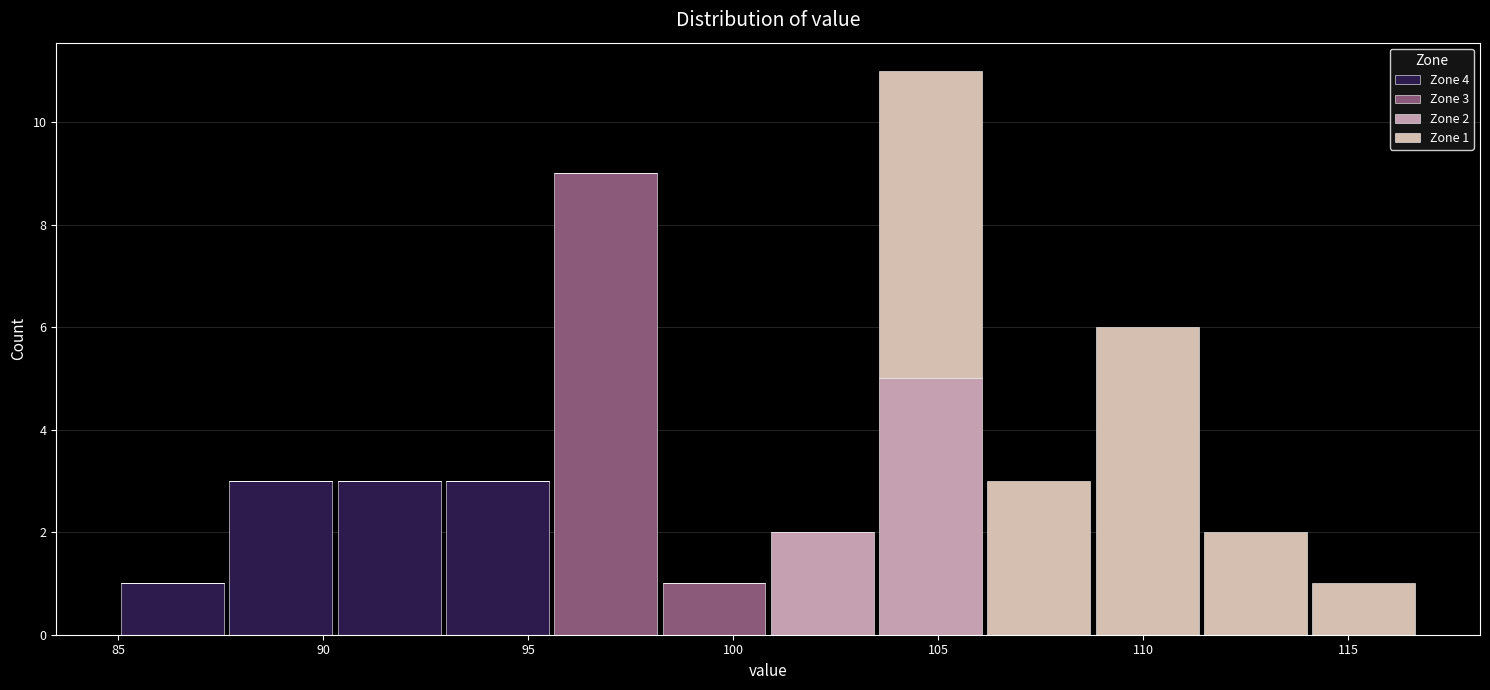

Which range on the x-axis has the tallest stacked bar (by total height)?

103.5 to 106.0